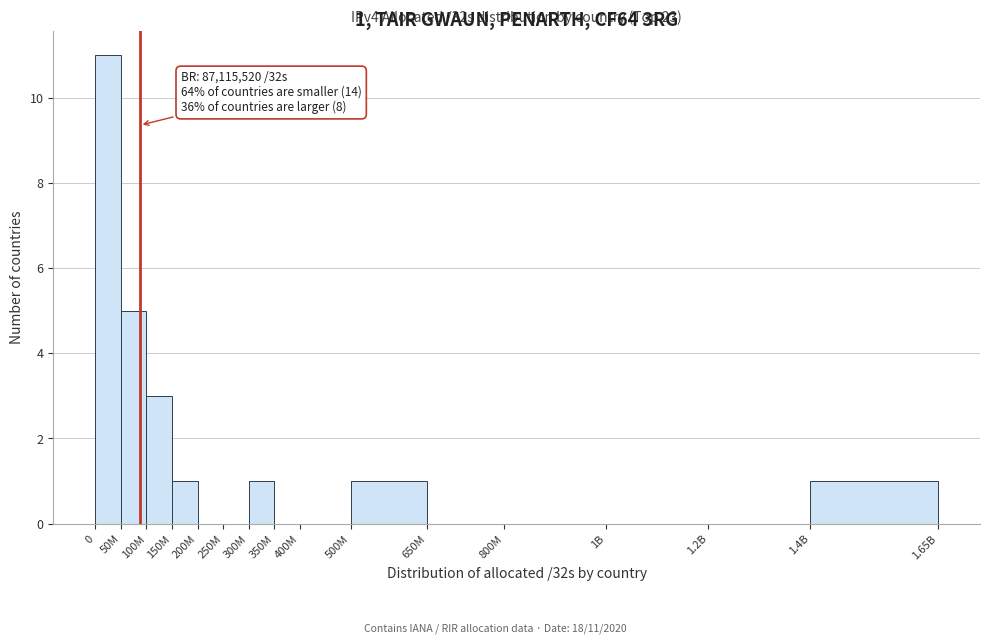

Reading right to left, transcribe all the data shown in this chart.

1.4B=1	1.2B=0	1B=0	800M=0	650M=0	500M=1	400M=0	350M=0	300M=1	250M=0	200M=0	150M=1	100M=3	50M=5	0=11